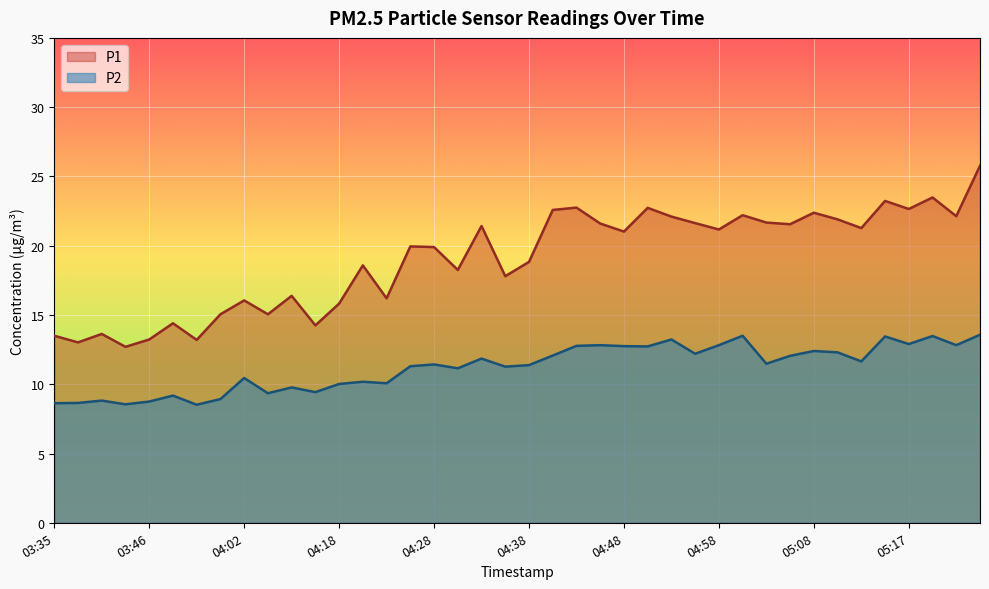

How many lines are shown in the chart?

2